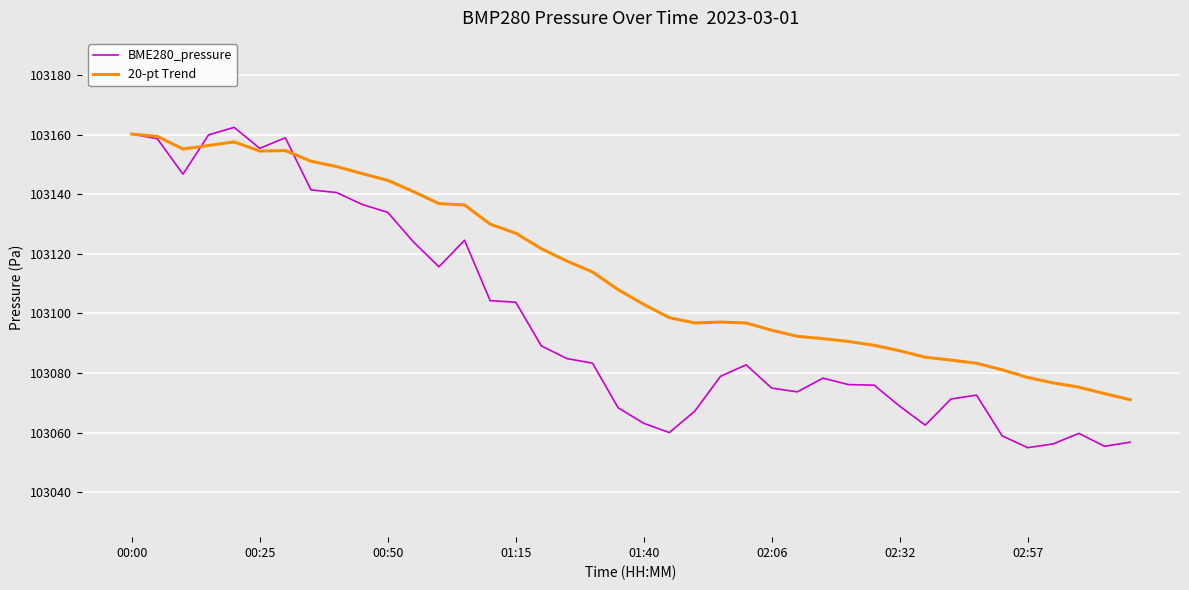

What is the average value of the 20-pt Trend series?

103114.2